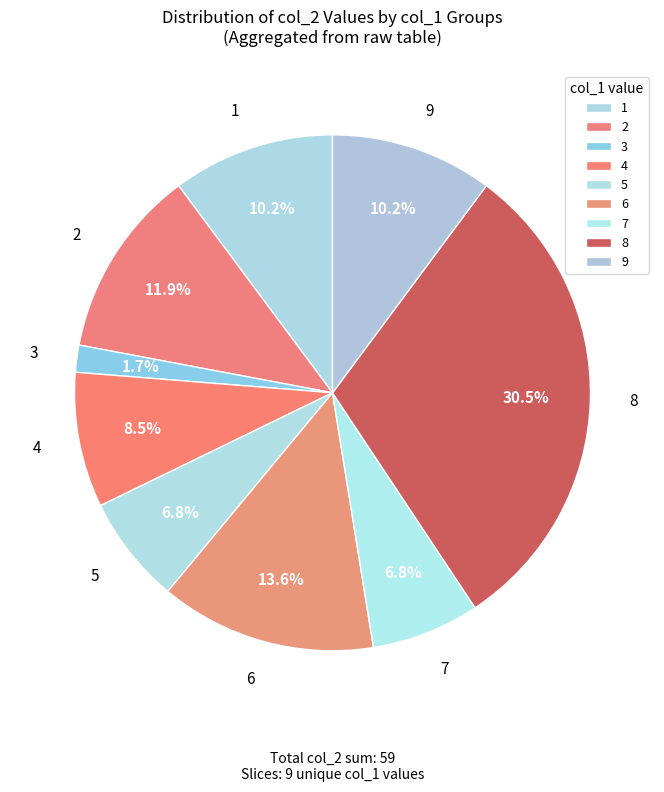

Which slice is the smallest?

3